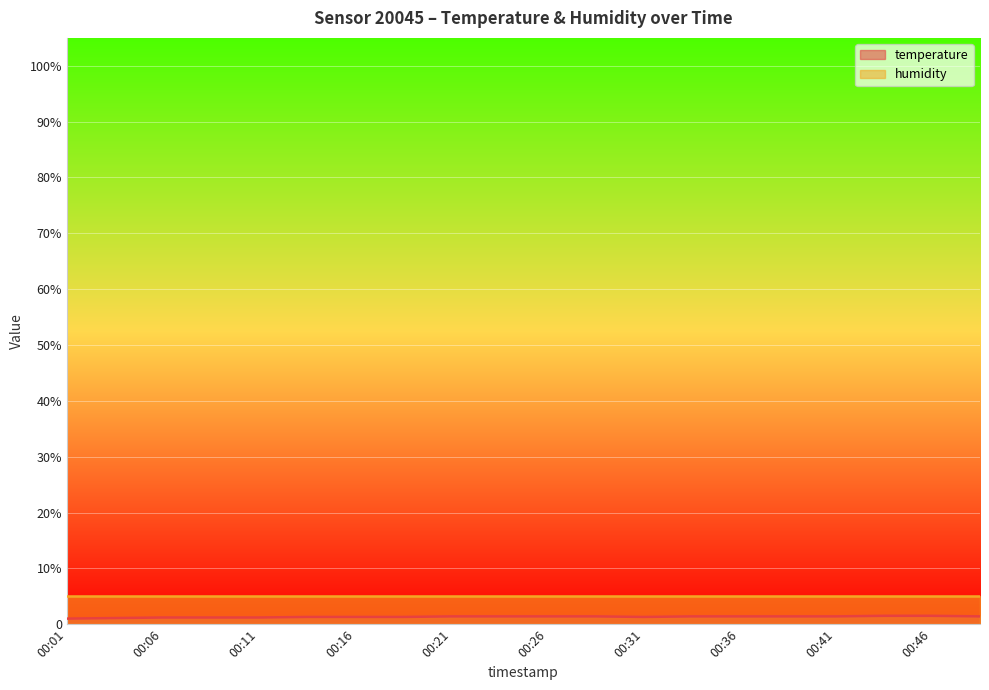

List the labels in order of value, largest first.

00:43, 00:46, 00:21, 00:23, 00:26, 00:28, 00:33, 00:36, 00:38, 00:41, 00:48, 00:13, 00:16, 00:18, 00:31, 00:06, 00:08, 00:11, 00:04, 00:01